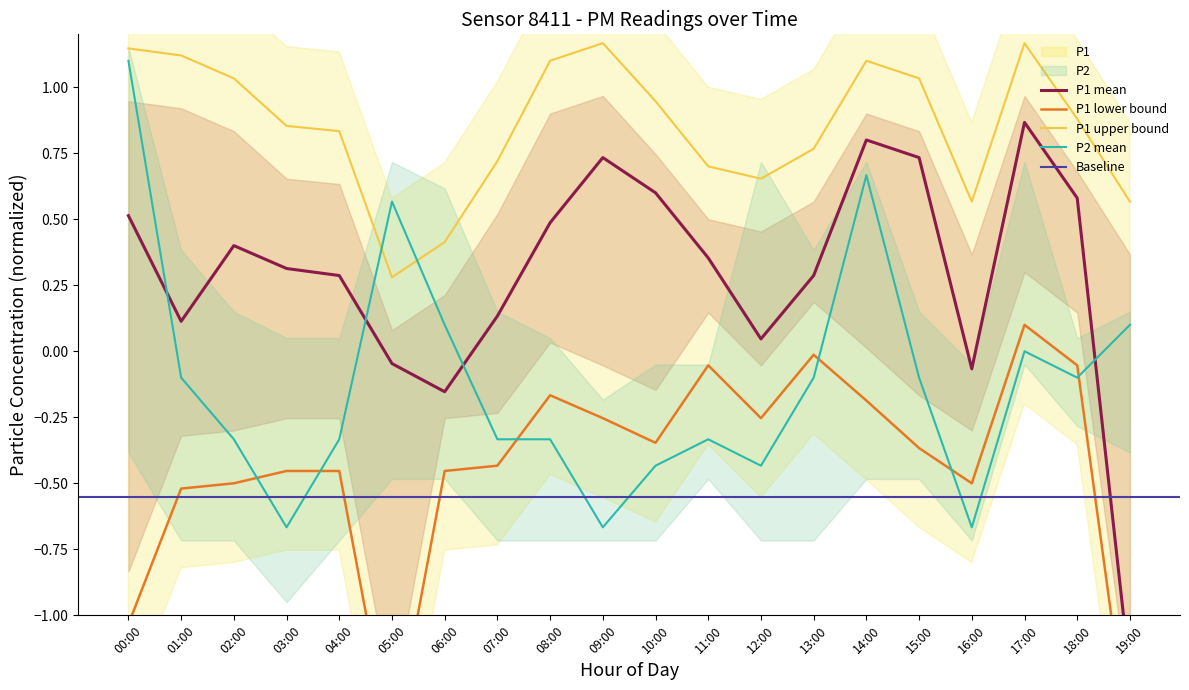

How many intersections are there between P1 and P2?

4